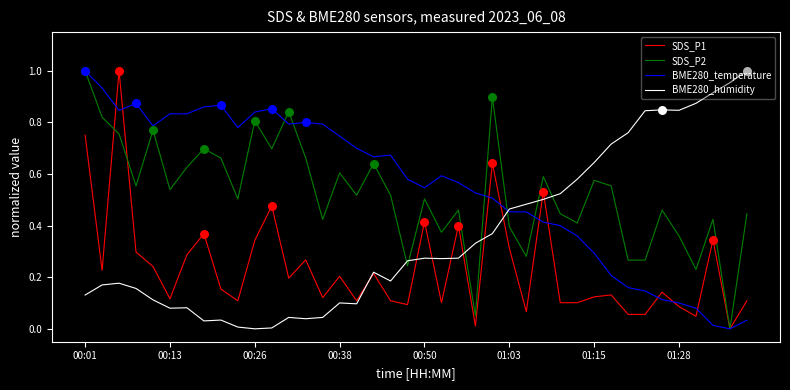

At how many categories does at least one series exceed 0?

40